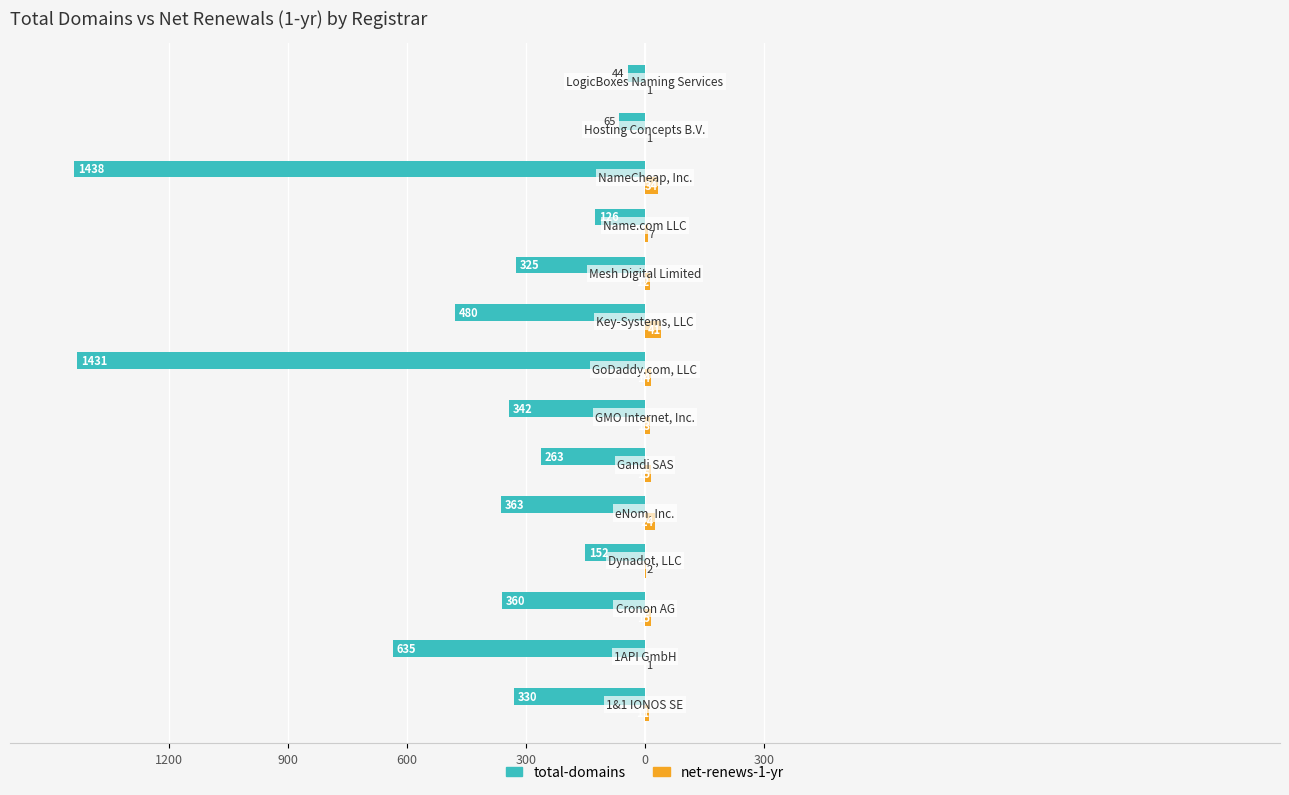

What are all the series names shown in the legend?

total-domains, net-renews-1-yr